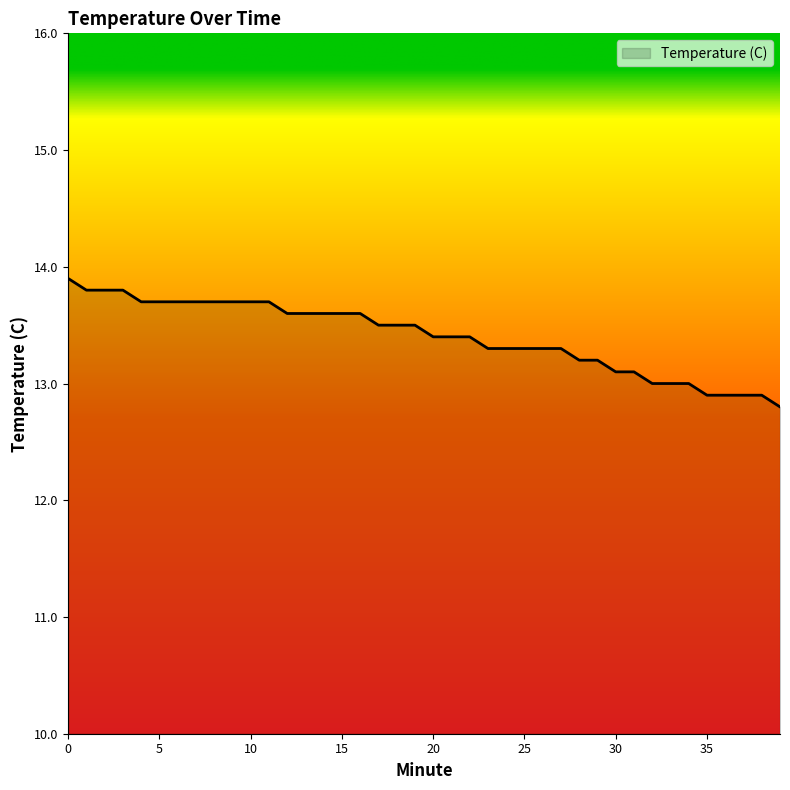

What is the smallest value displayed?

12.8